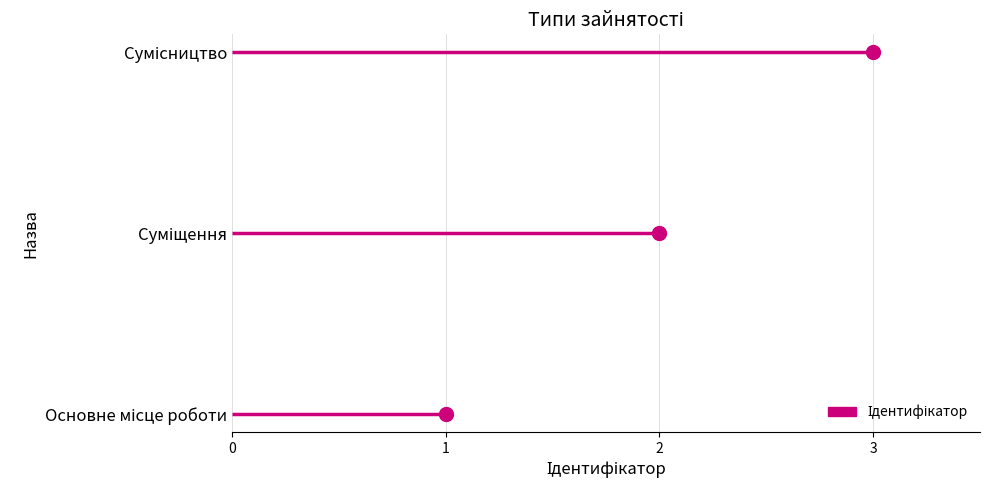

How many lines are shown in the chart?

1